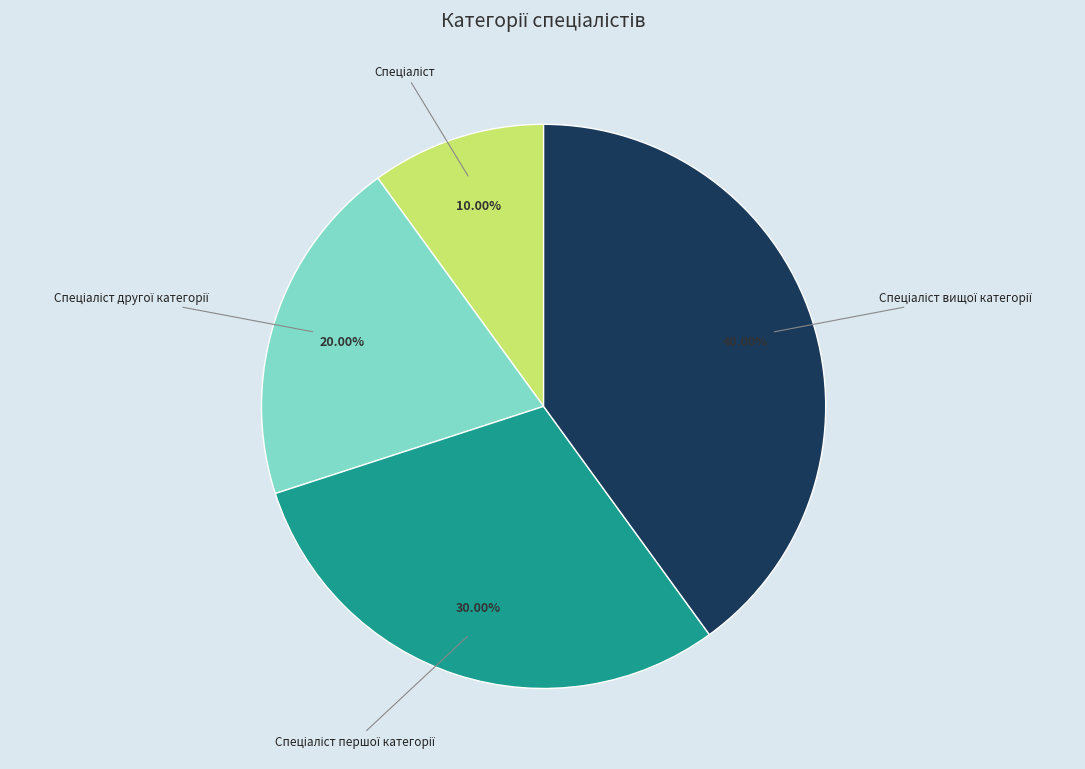

How many segments does this pie chart have?

4